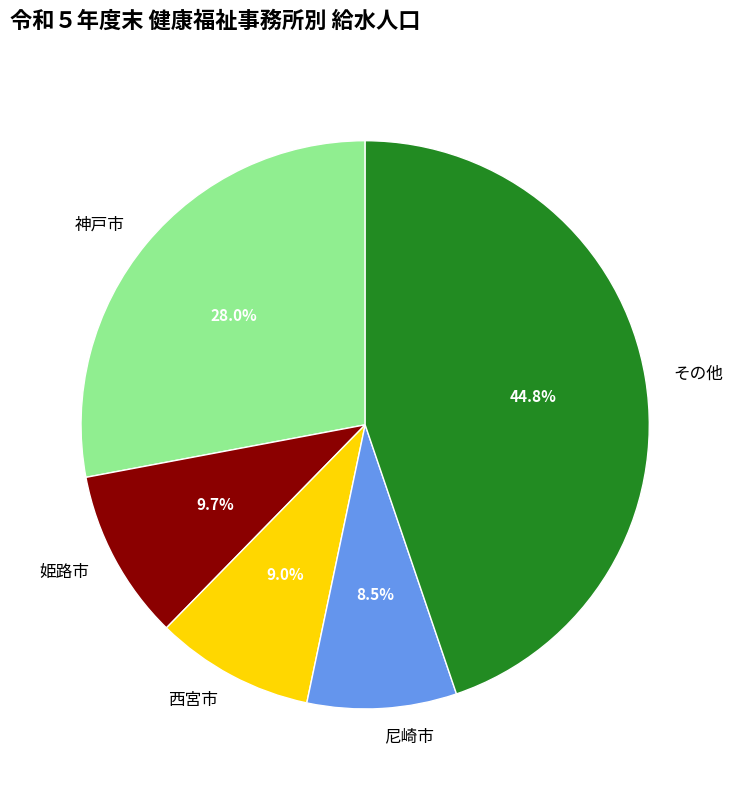

Is その他 the majority of the pie?

No